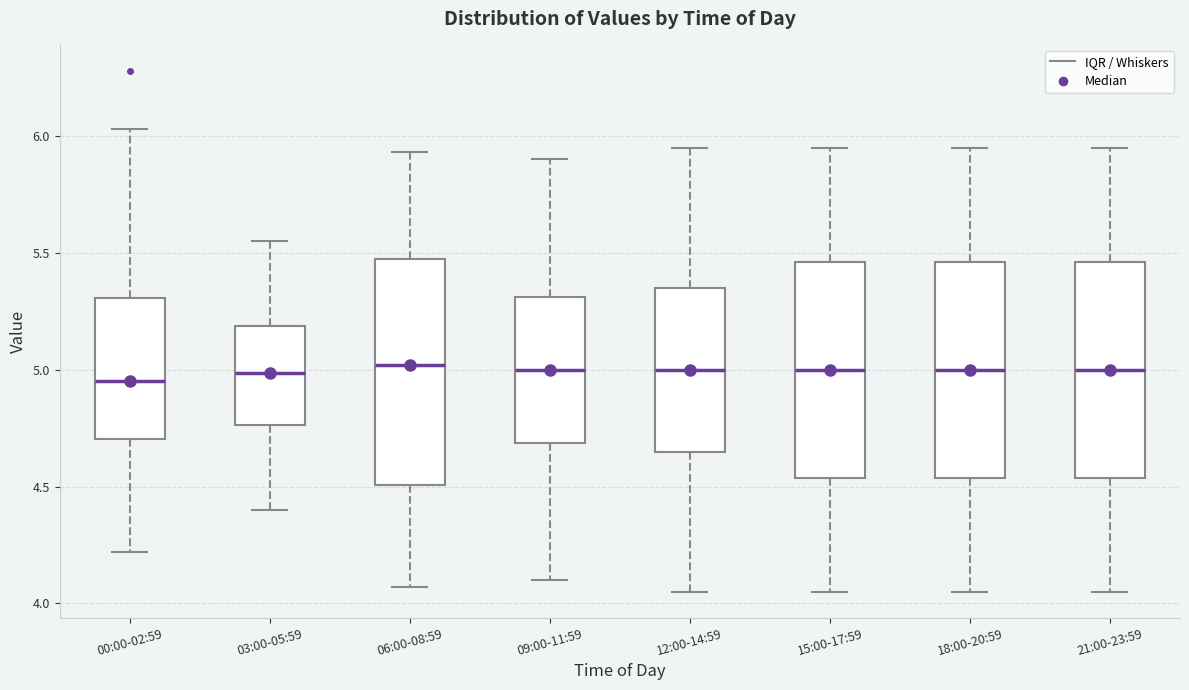

Reading left to right, transcribe this box plot: for each box, give where its median line is, the range the box spans, and where its two whiskers end, as read against the y-axis. The values are not printed on the chart, so give them approximately, as read against the axis.

00:00-02:59: median 4.95, box 4.70 to 5.30, whiskers 4.20 to 6.05
03:00-05:59: median 5.00, box 4.75 to 5.20, whiskers 4.40 to 5.55
06:00-08:59: median 5.00, box 4.50 to 5.45, whiskers 4.05 to 5.95
09:00-11:59: median 5.00, box 4.70 to 5.30, whiskers 4.10 to 5.90
12:00-14:59: median 5.00, box 4.65 to 5.35, whiskers 4.05 to 5.95
15:00-17:59: median 5.00, box 4.55 to 5.45, whiskers 4.05 to 5.95
18:00-20:59: median 5.00, box 4.55 to 5.45, whiskers 4.05 to 5.95
21:00-23:59: median 5.00, box 4.55 to 5.45, whiskers 4.05 to 5.95